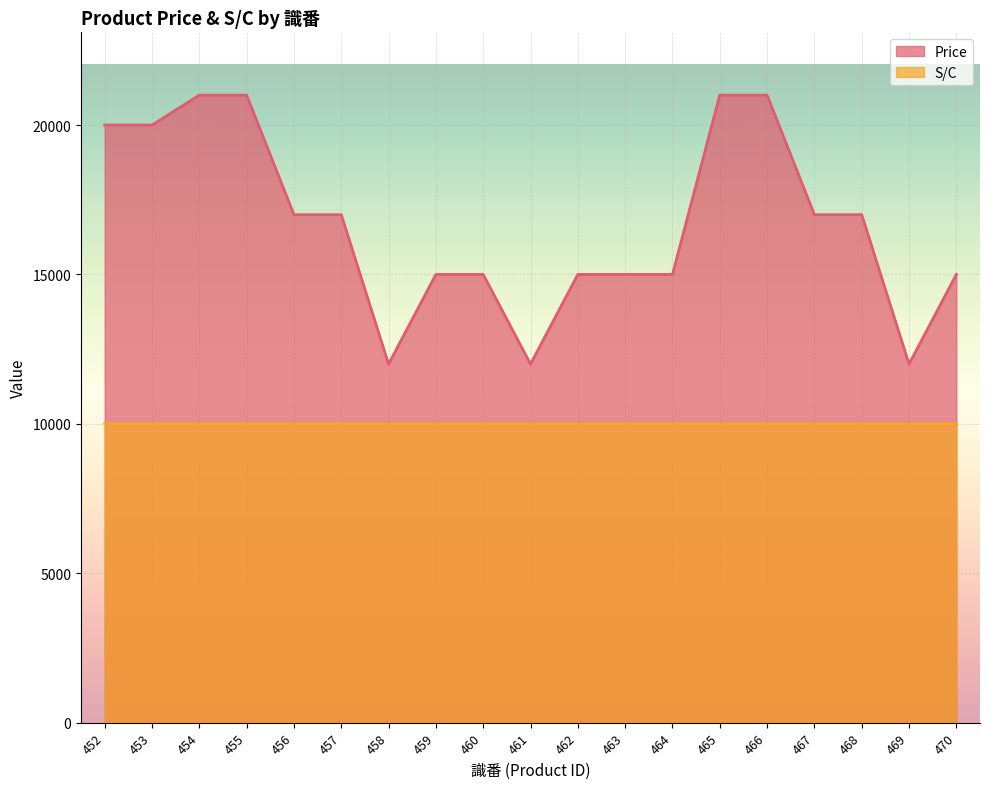

Is the value of S/C at 458 greater than the value of Price at 458?

No